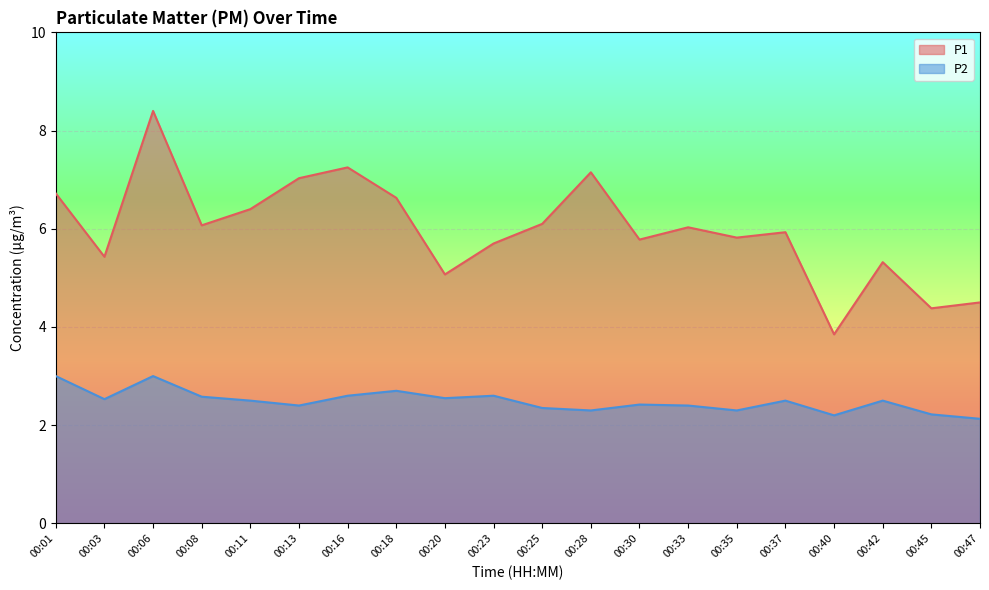

Is it true that P2 equals 2.3 at 00:35?

True